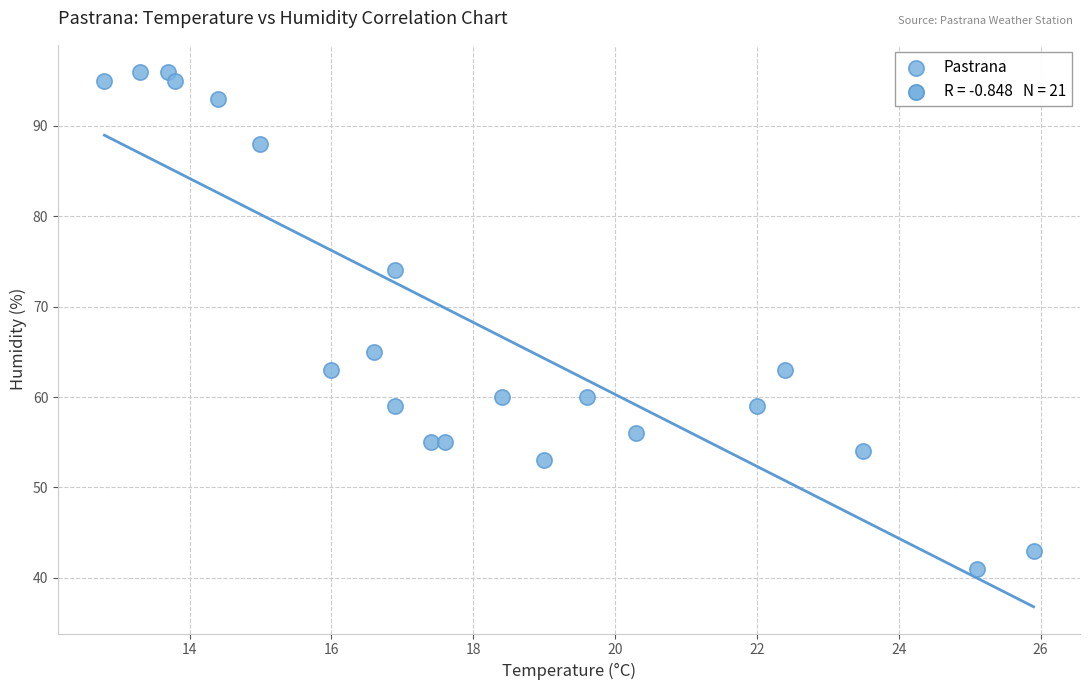

What Y value in the scatter plot is closest to 68?

65